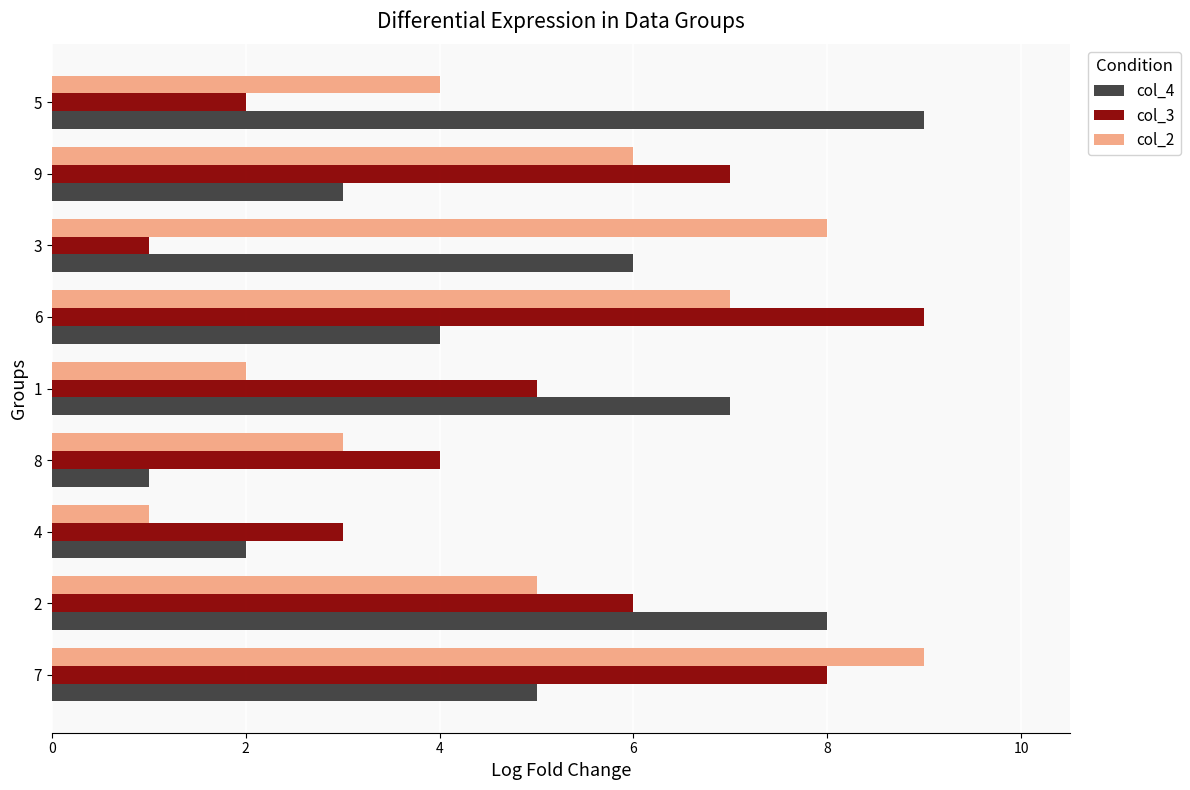

At which category is the sum across all series the highest?

7